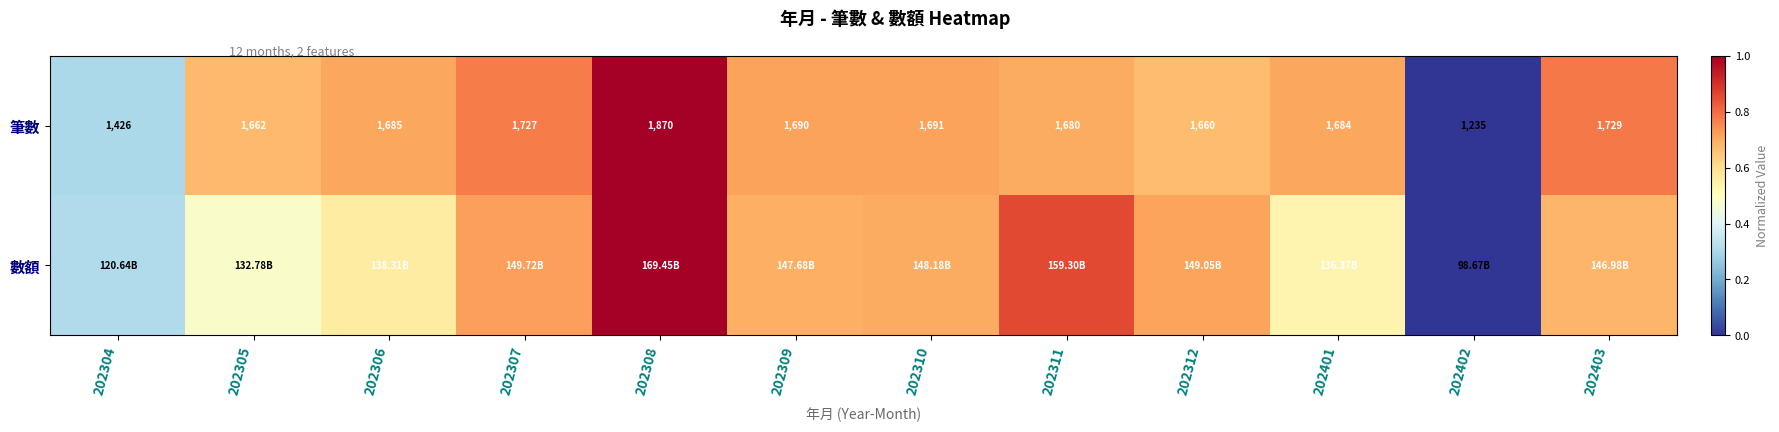

Which series has the widest spread of values?

數額